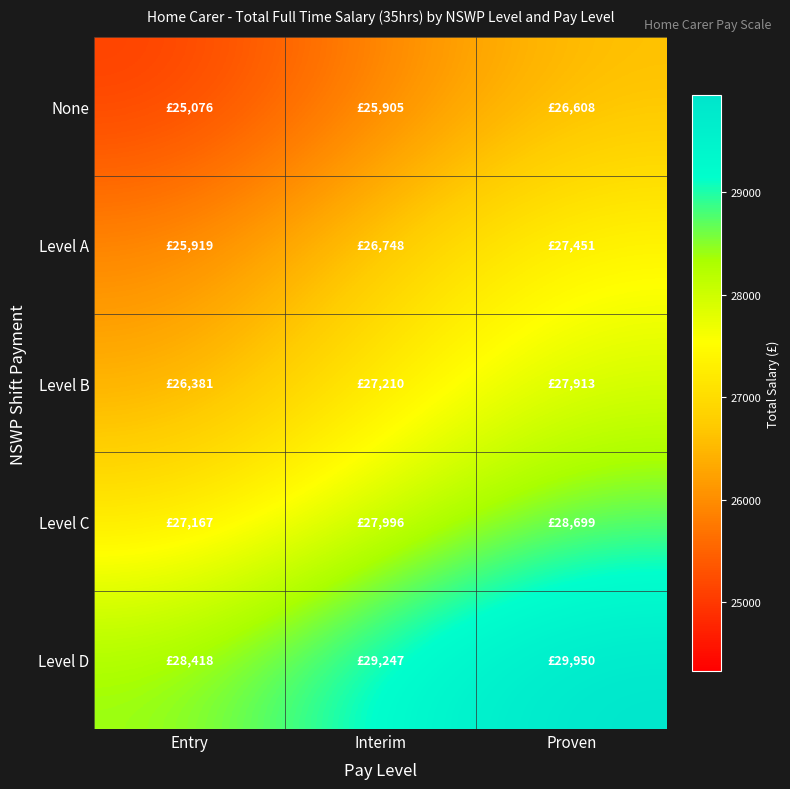

How many data points does each series have?

3